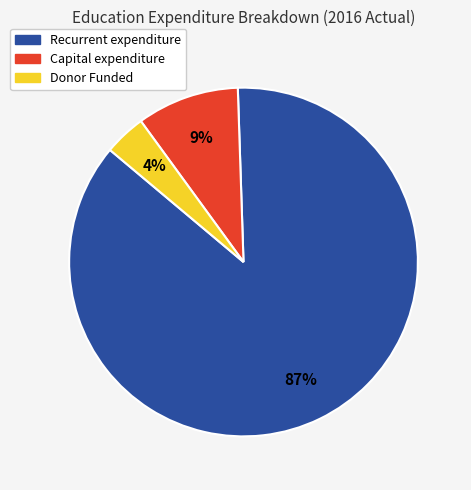

Count the number of slices in the pie.

3